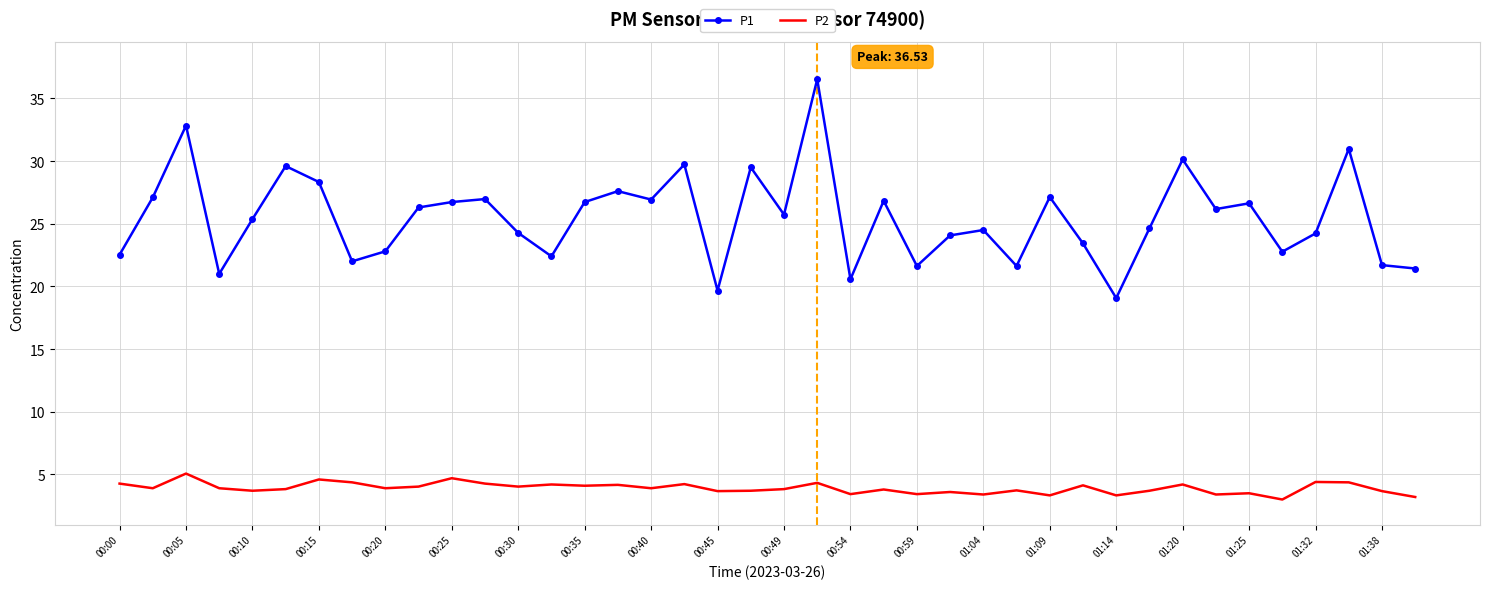

What is the difference between the maximum and minimum values in the P2 series?

2.1